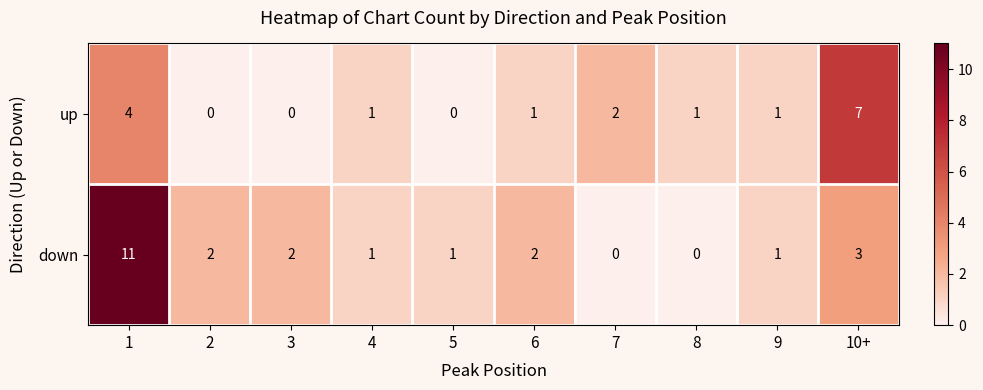

At 8, list the series in order from smallest to largest.

down, up